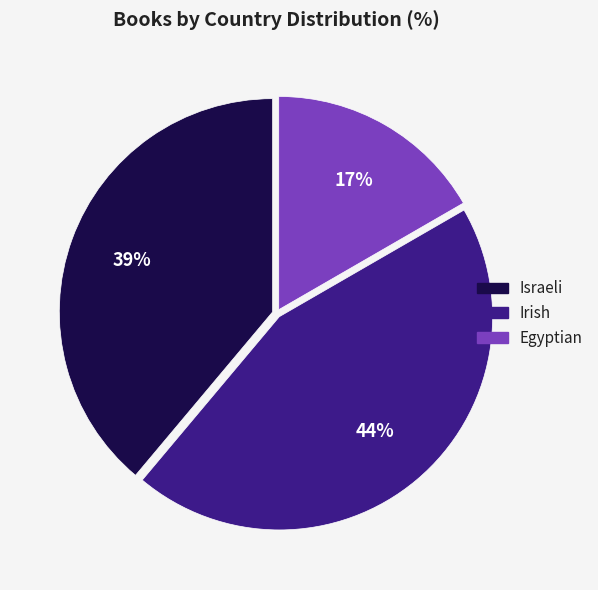

What percentage is the Irish slice, to the nearest percent?

44%